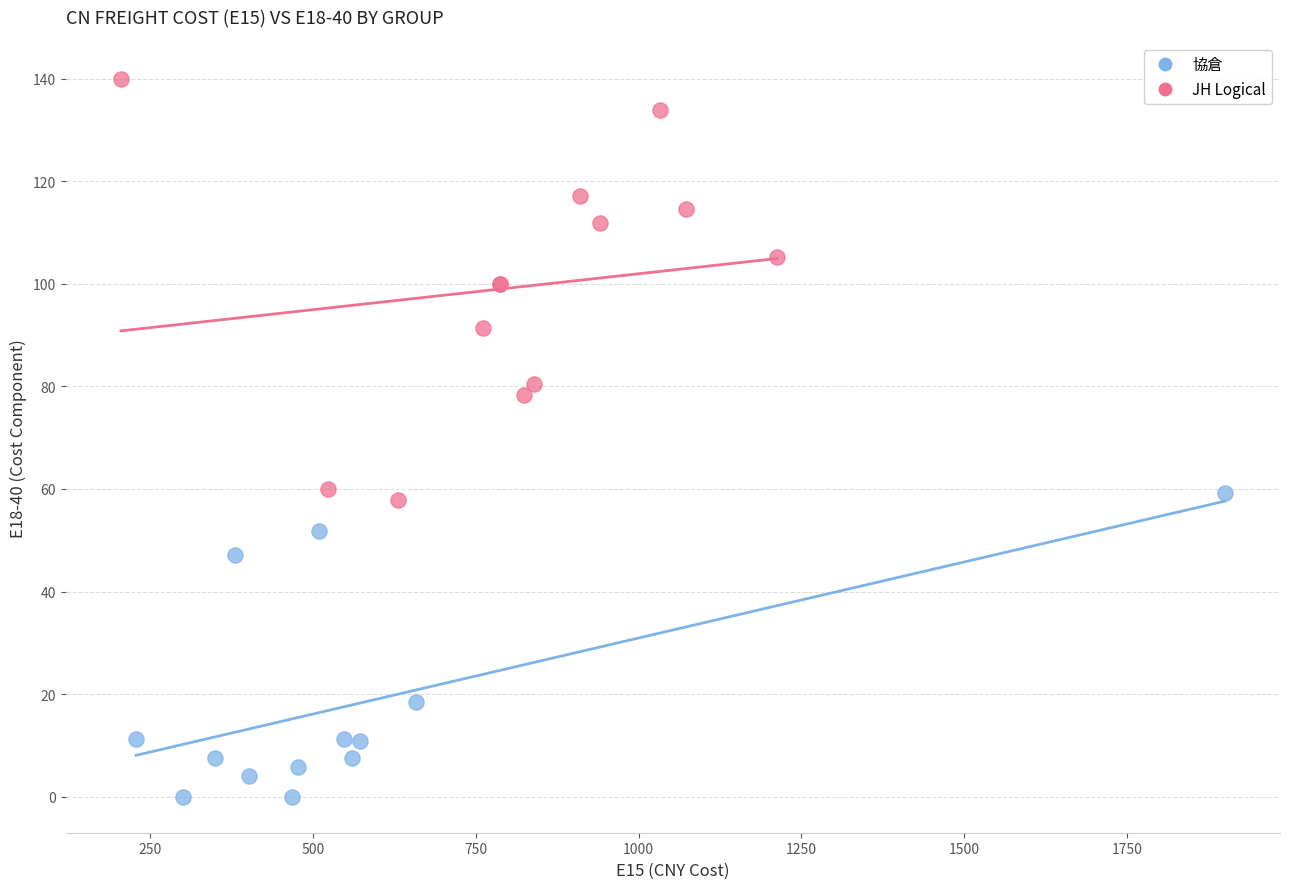

Which series contains the lowest Y value?

協倉